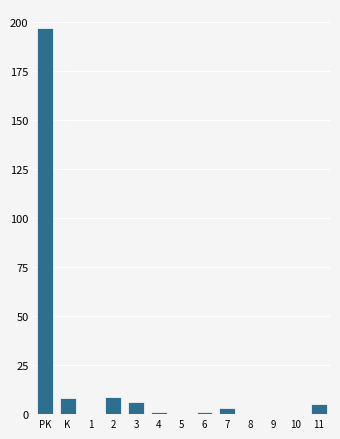

Reading right to left, list all the values displayed in this chart.

11=5	10=0	9=0	8=0	7=3	6=1	5=0	4=1	3=6	2=9	1=0	K=8	PK=197